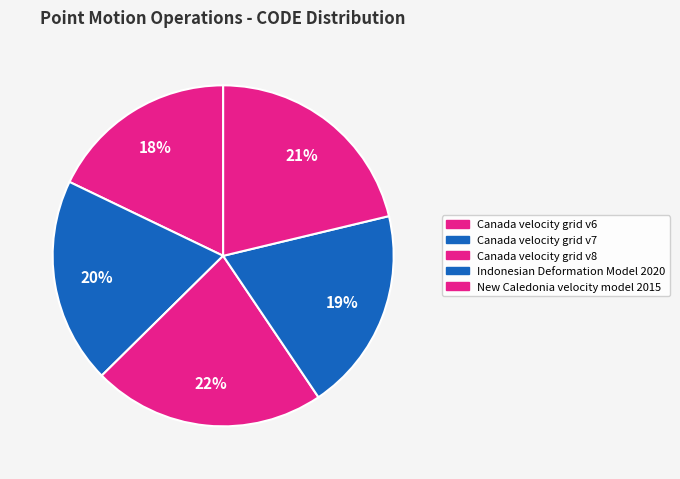

What is the ratio of the value at New Caledonia velocity model 2015 to the value at Canada velocity grid v6?

1.2